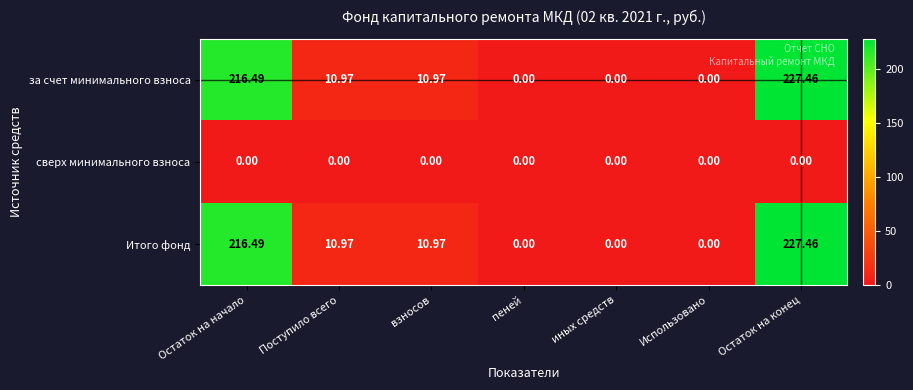

Which category has the highest value across all series?

Остаток на конец